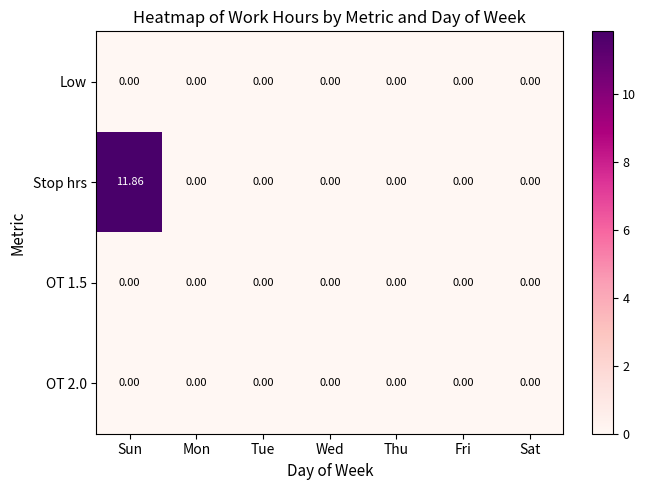

Which series has the widest spread of values?

Stop hrs